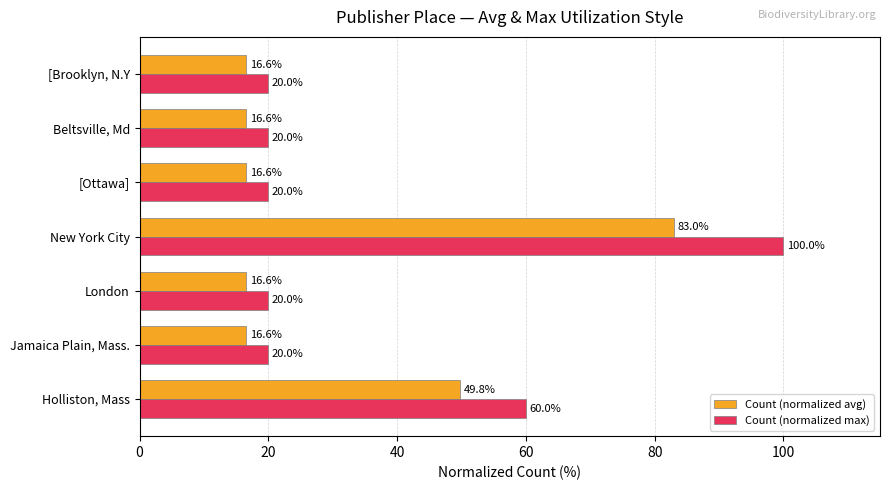

What is the difference between the maximum and minimum values in the Count (normalized max) series?

80.0